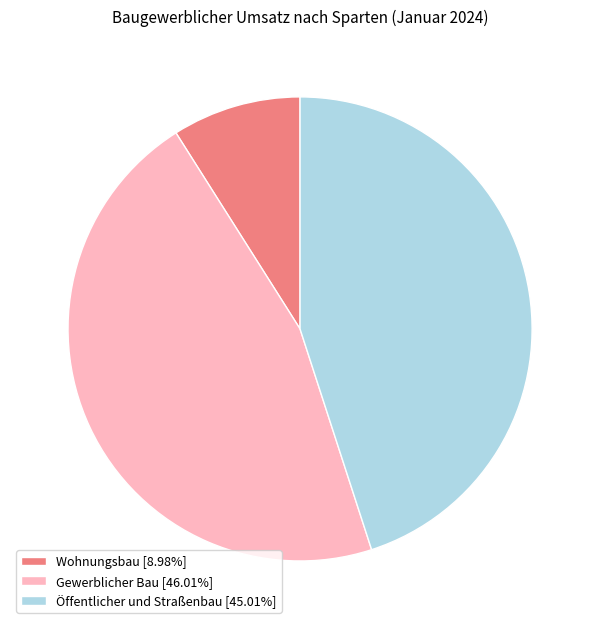

Approximately how many times larger is the value at Gewerblicher Bau [46.01%] compared to Öffentlicher und Straßenbau [45.01%]?

1.0